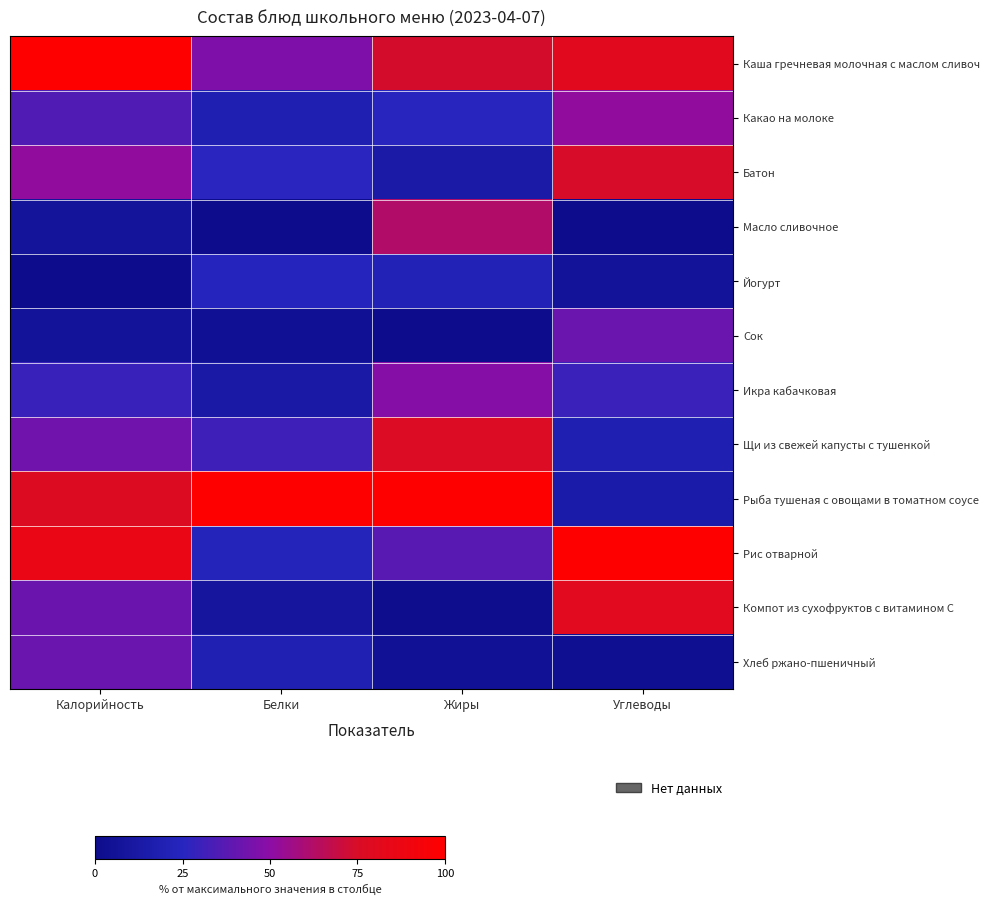

Reading left to right, what are all the values shown in this chart?

Каша гречневая молочная с маслом сливоч: Калорийность=100.0	Белки=46.9	Жиры=73.6	Углеводы=80.7
Какао на молоке: Калорийность=35.5	Белки=19.1	Жиры=25.5	Углеводы=51.7
Батон: Калорийность=51.6	Белки=26.1	Жиры=13.6	Углеводы=74.4
Масло сливочное: Калорийность=7.6	Белки=0.0	Жиры=61.8	Углеводы=0.0
Йогурт: Калорийность=0.0	Белки=24.9	Жиры=21.4	Углеводы=6.8
Сок: Калорийность=7.3	Белки=4.2	Жиры=0.0	Углеводы=41.6
Икра кабачковая: Калорийность=29.4	Белки=13.1	Жиры=48.2	Углеводы=29.8
Щи из свежей капусты с тушенкой: Калорийность=43.4	Белки=31.2	Жиры=76.3	Углеводы=18.7
Рыба тушеная с овощами в томатном соусе: Калорийность=77.2	Белки=100.0	Жиры=100.0	Углеводы=14.3
Рис отварной: Калорийность=86.5	Белки=23.1	Жиры=37.3	Углеводы=100.0
Компот из сухофруктов с витамином С: Калорийность=41.8	Белки=8.9	Жиры=0.8	Углеводы=80.4
Хлеб ржано-пшеничный: Калорийность=41.5	Белки=19.3	Жиры=5.2	Углеводы=3.0